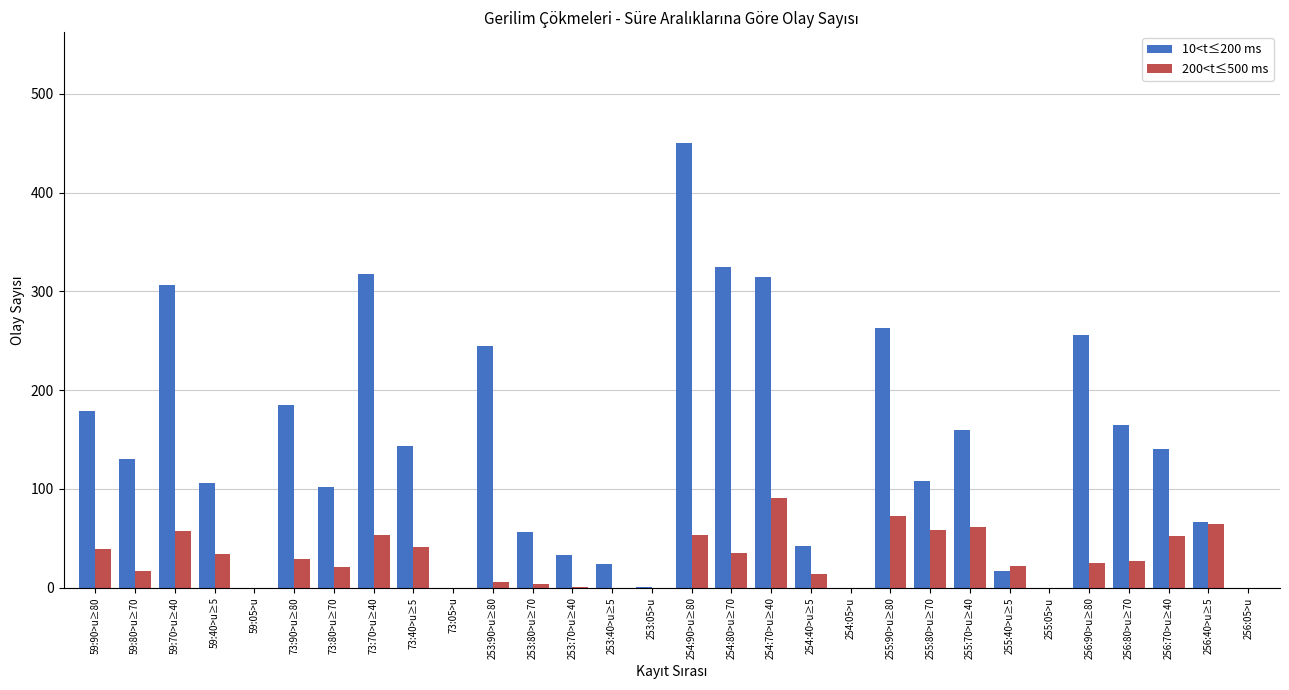

Which label corresponds to the largest value in the chart?

254:90>u≥80